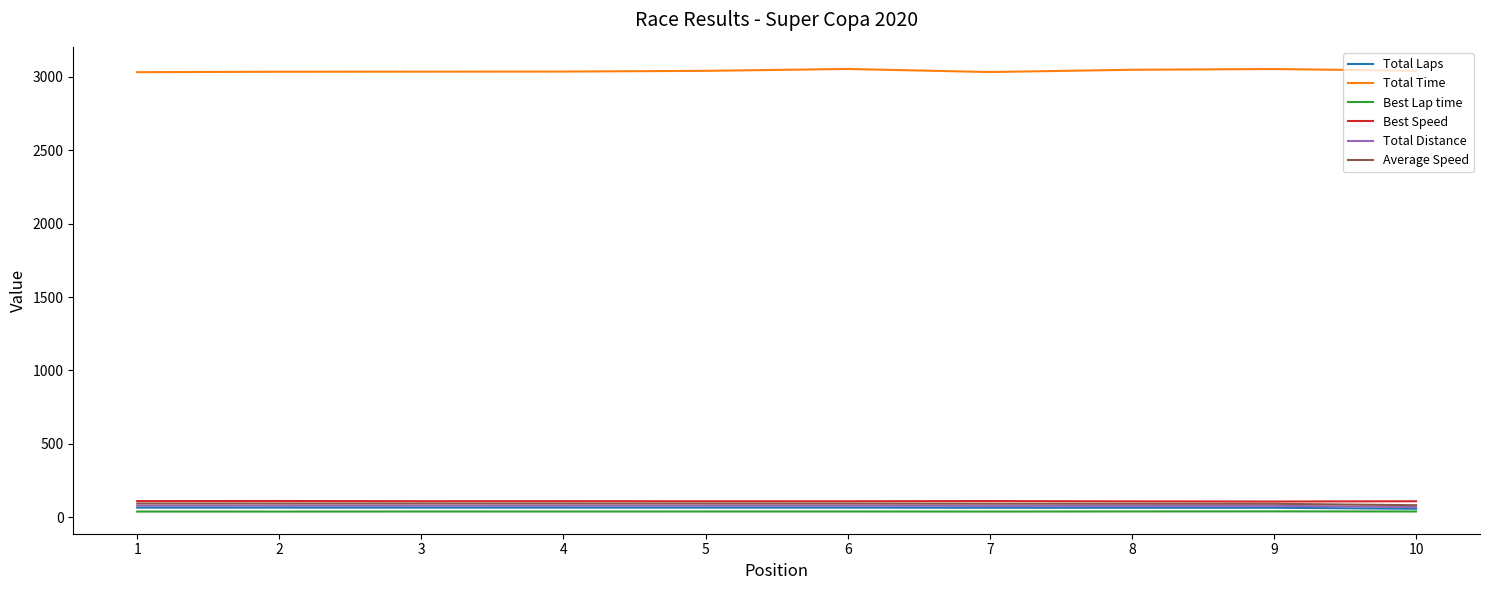

True or false: Total Laps and Best Speed cross at least once.

False